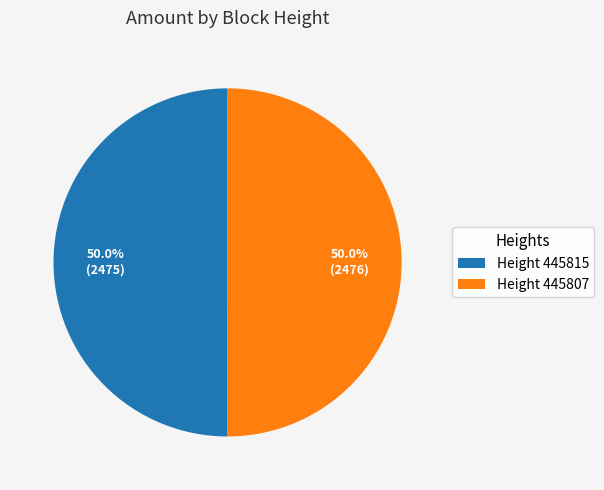

Approximately how many times larger is the value at Height 445815 compared to Height 445807?

1.0